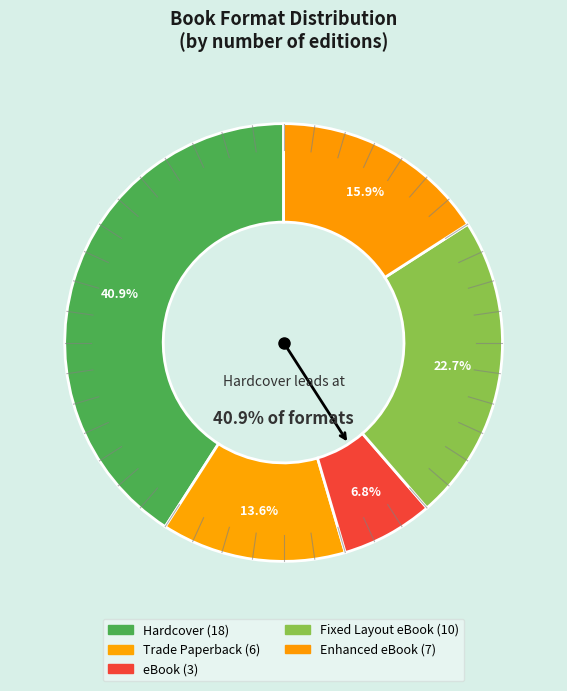

What is the smallest slice in the pie chart?

eBook